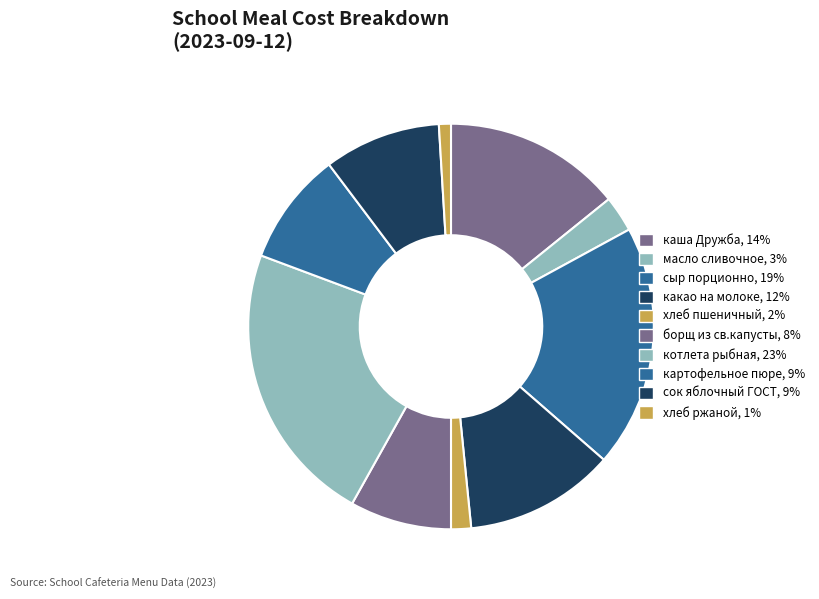

Does any single category account for the majority?

No